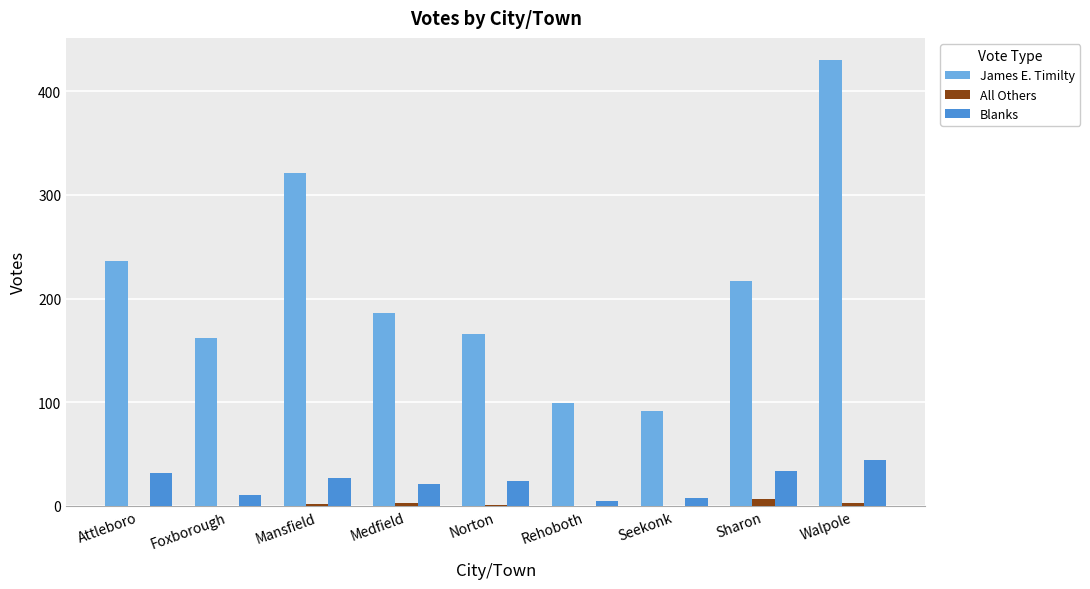

The value of James E. Timilty at Seekonk is 92. True or false?

True